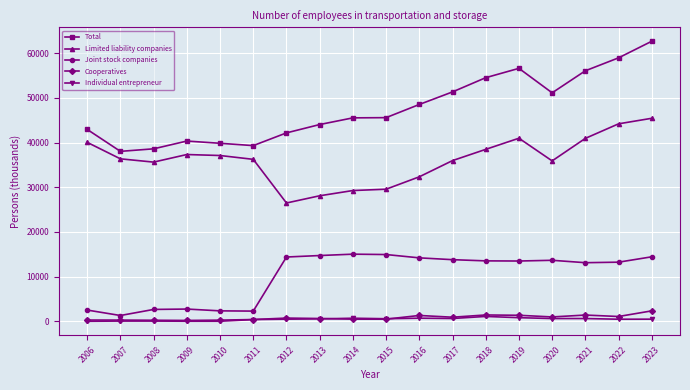

True or false: Total has a value of 45590.0 at 2015.

True